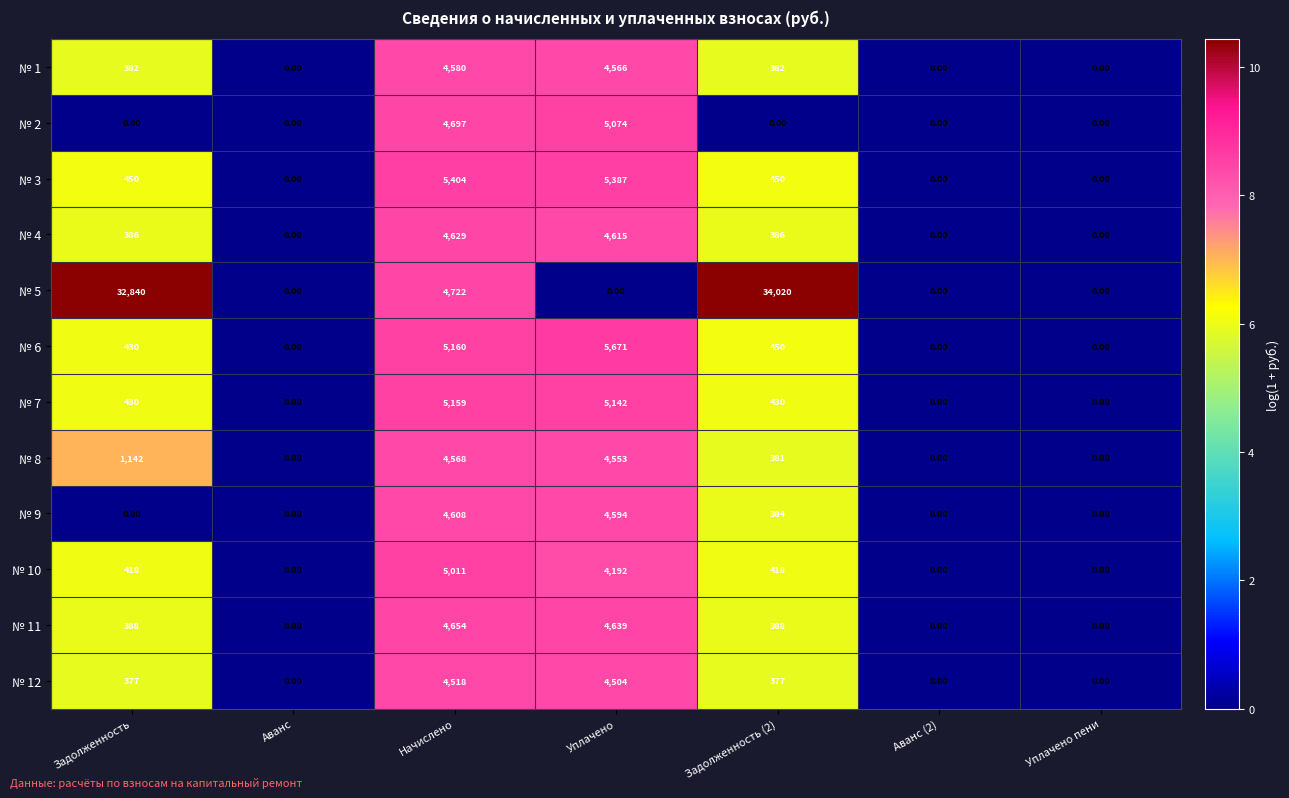

Which series has the widest spread of values?

№ 5